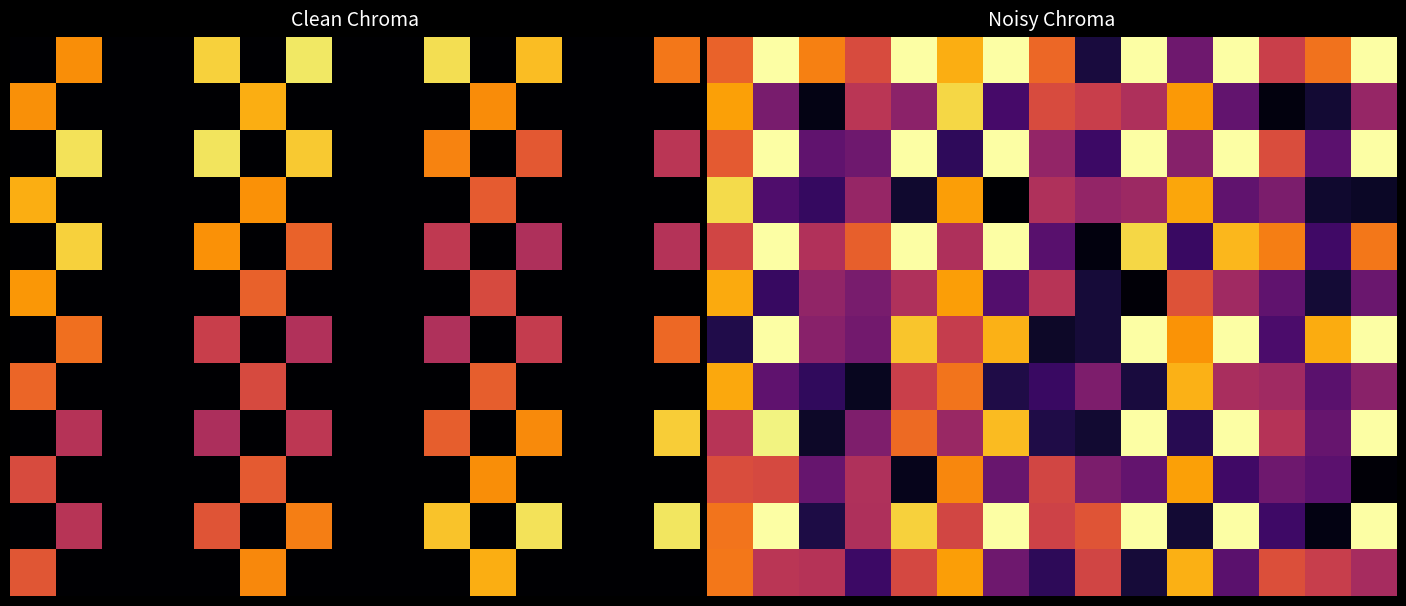

True or false: row_6 has a value of 0.1 at 8.

False